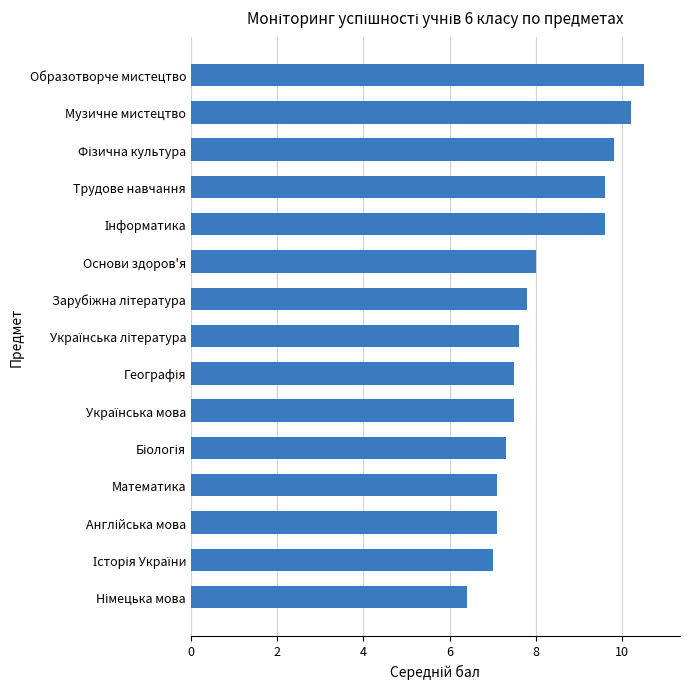

Where is the data nearest to the value 8?

Основи здоров'я